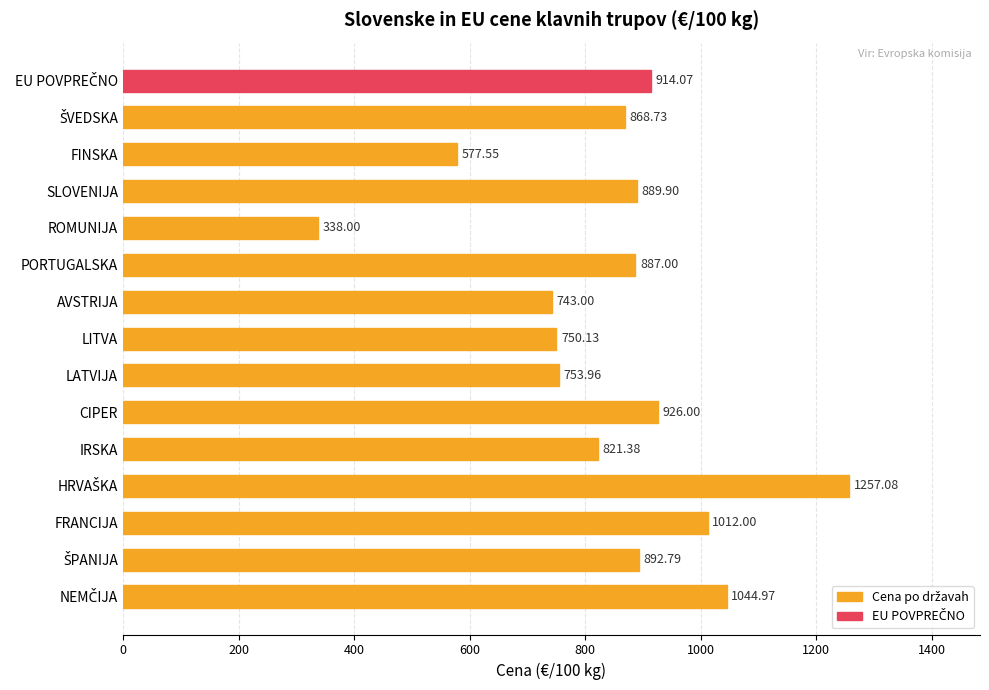

What is the sum of all values?

12676.6